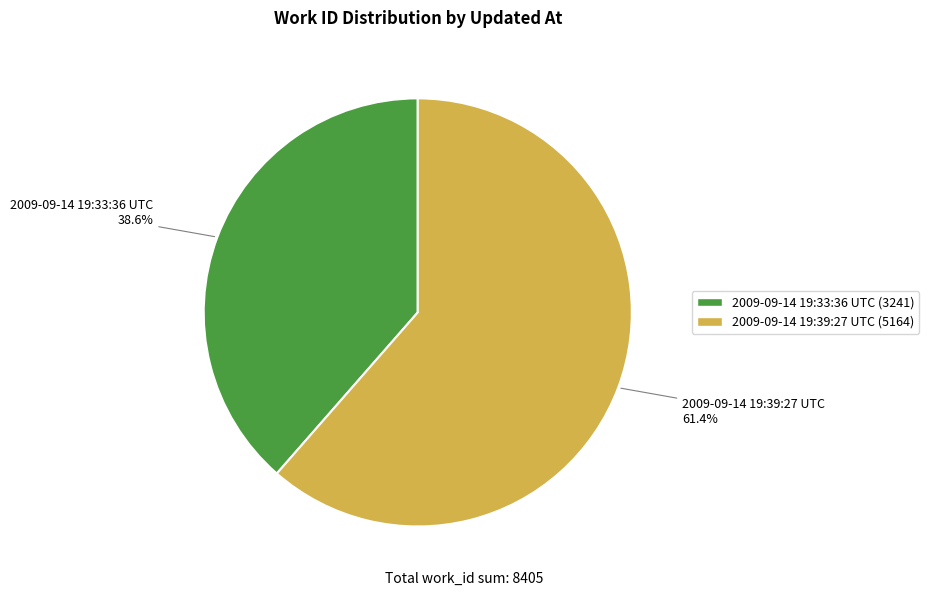

Count the number of slices in the pie.

2